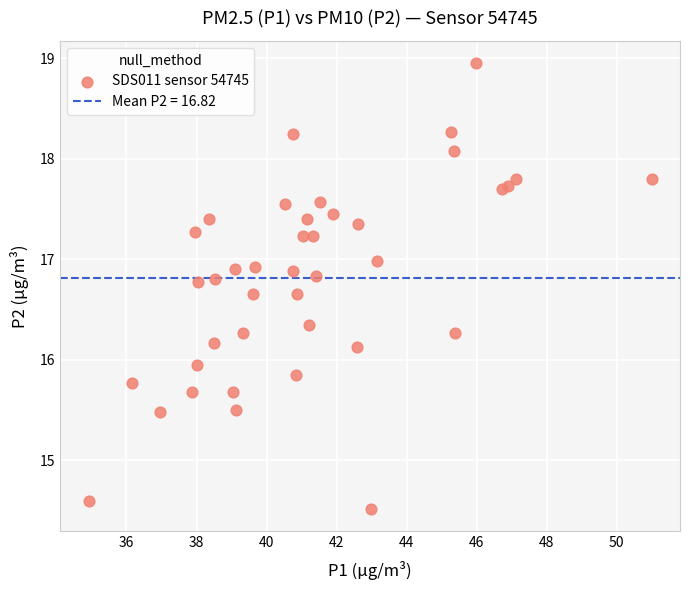

What is the range of Y values (max minus min)?

4.4